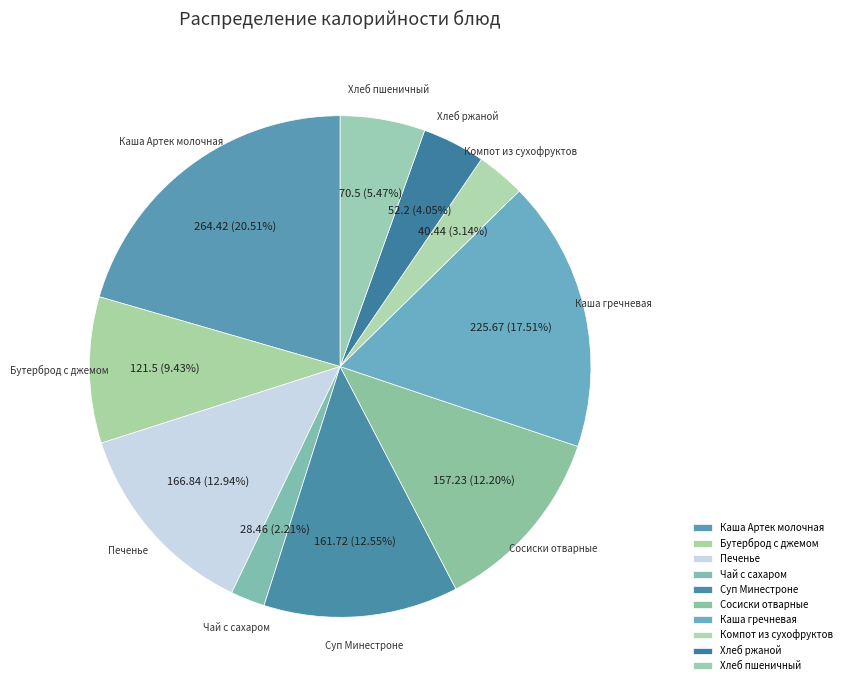

What percentage is NOT represented by Печенье?

87.1%